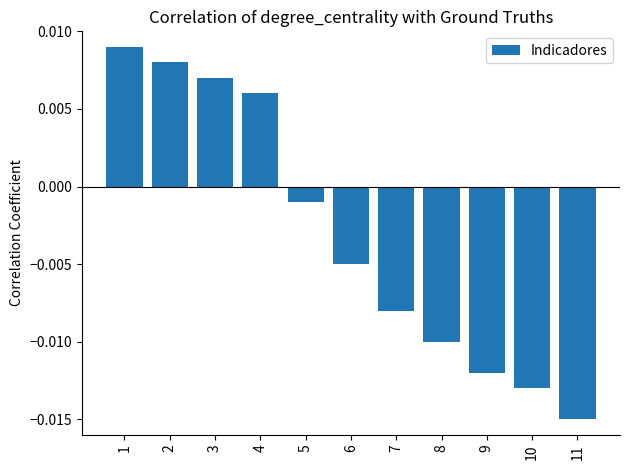

How many values are below zero?

7